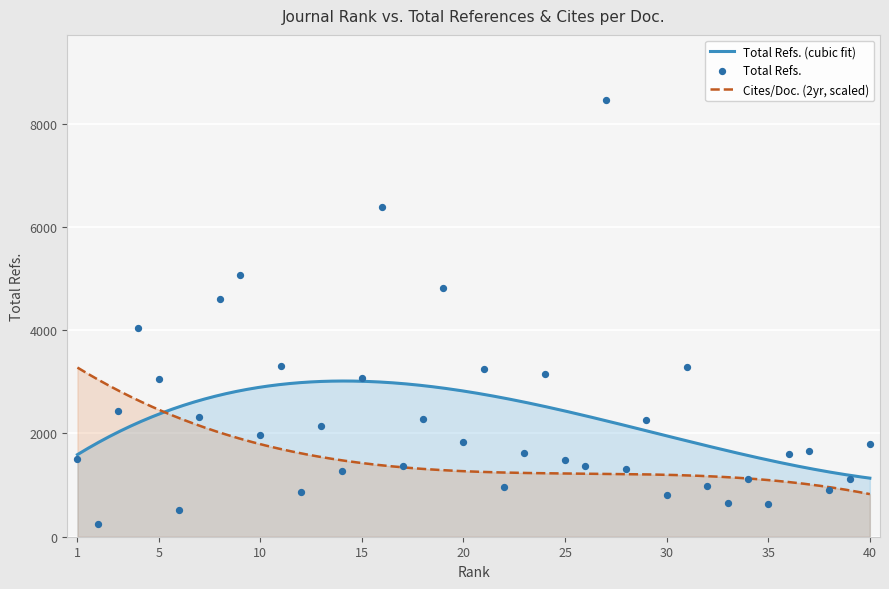

What is the lowest value of the Total Refs. (cubic fit) series?

1134.6